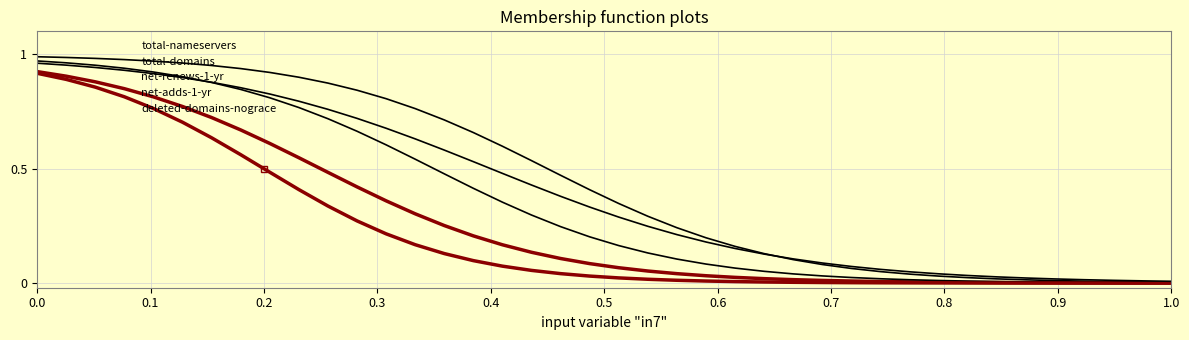

How many lines are shown in the chart?

5